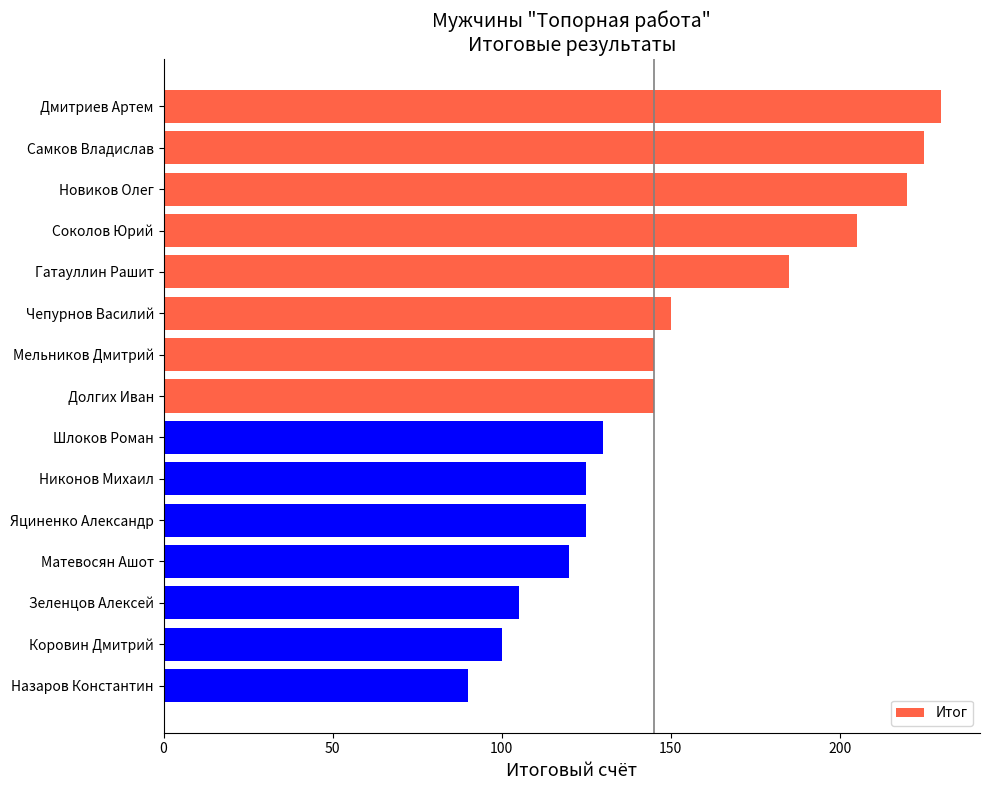

How many data points are less than 145?

7